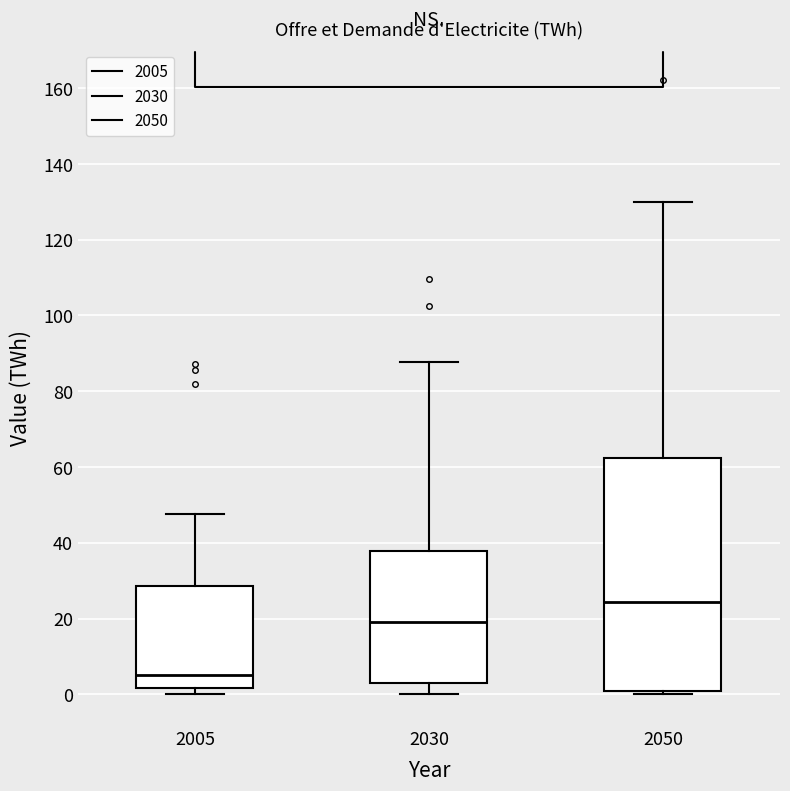

Reading left to right, transcribe this box plot: for each box, give where its median line is, the range the box spans, and where its two whiskers end, as read against the y-axis. The values are not printed on the chart, so give them approximately, as read against the axis.

2005: median 6, box 2 to 28, whiskers 0 to 48
2030: median 18, box 2 to 38, whiskers 0 to 88
2050: median 24, box 0 to 62, whiskers 0 (just below the box's lower edge) to 130